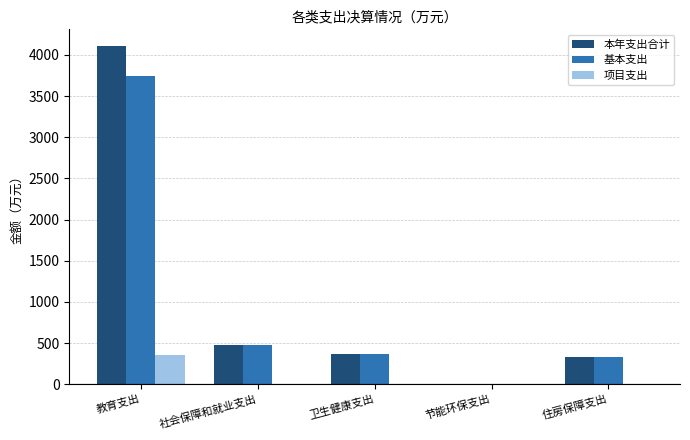

How many values in the 本年支出合计 series exceed 367?

3